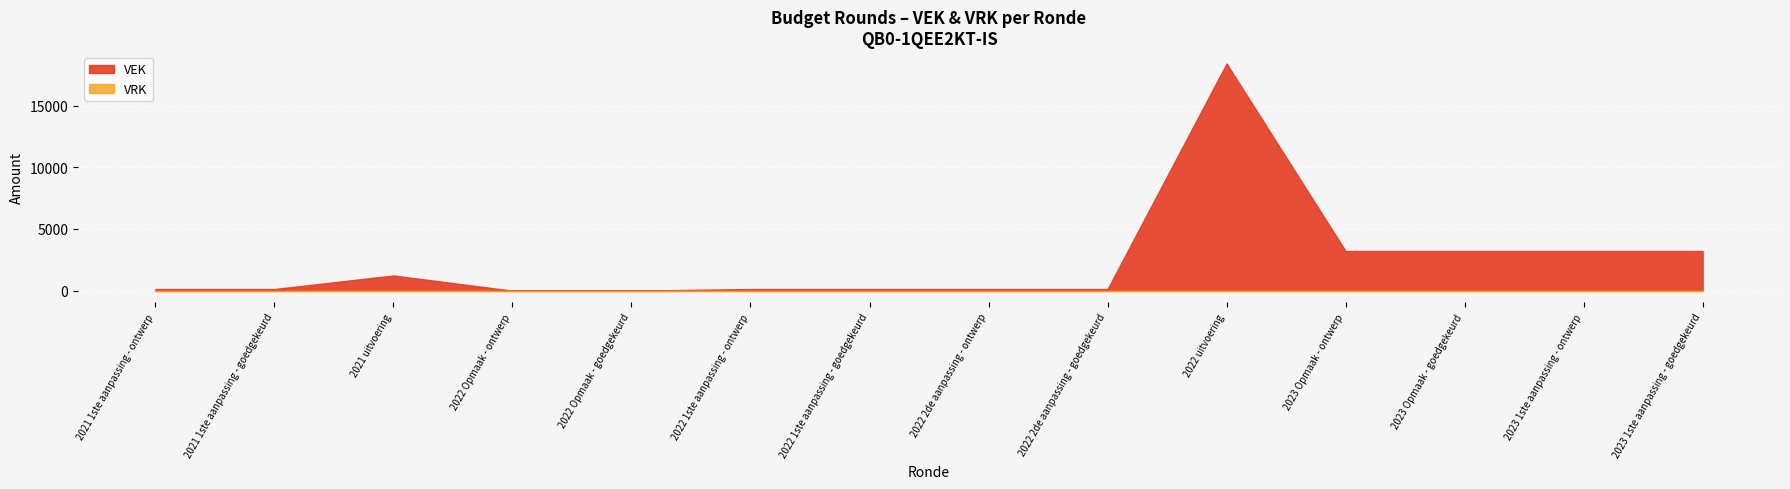

How many series are shown in this chart?

2